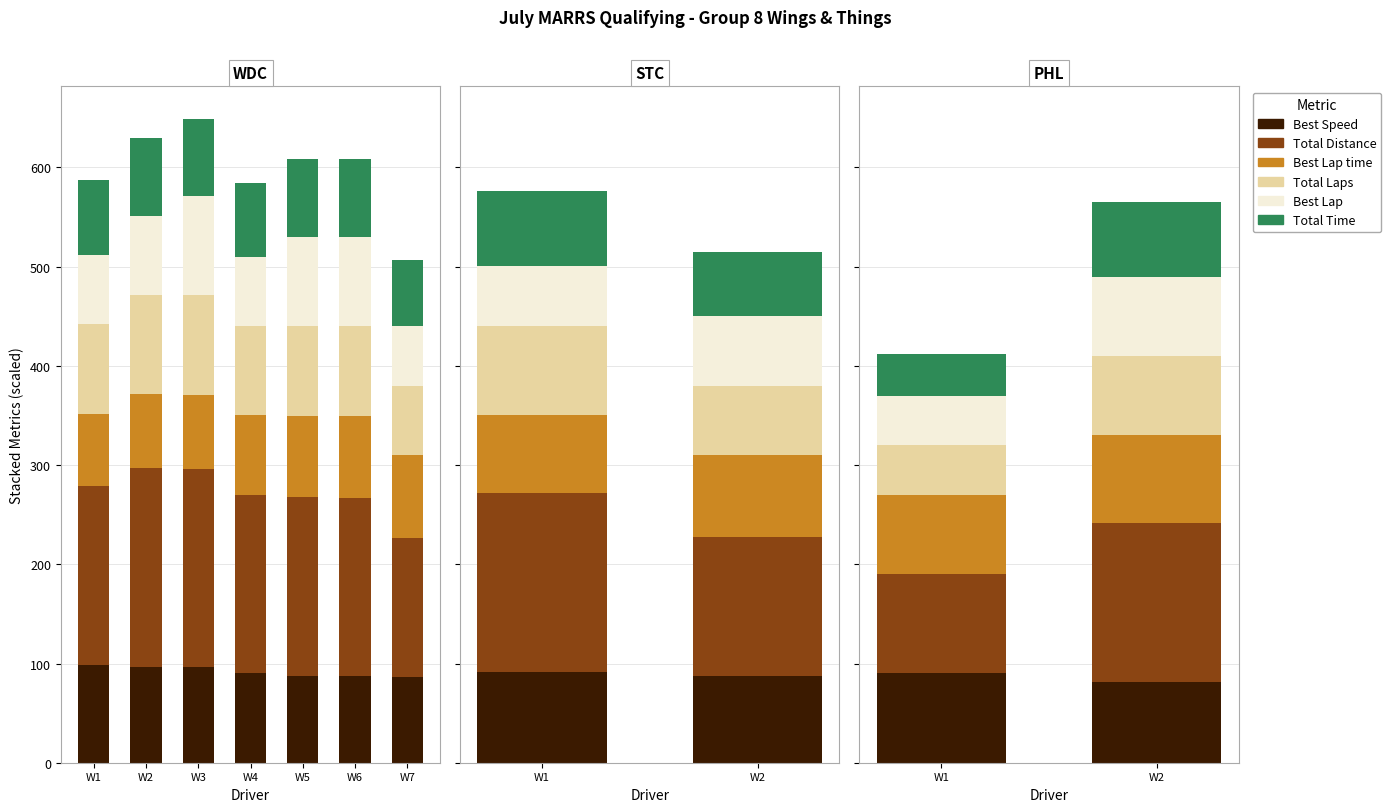

What value does the Best Lap series have at W2?

80.0